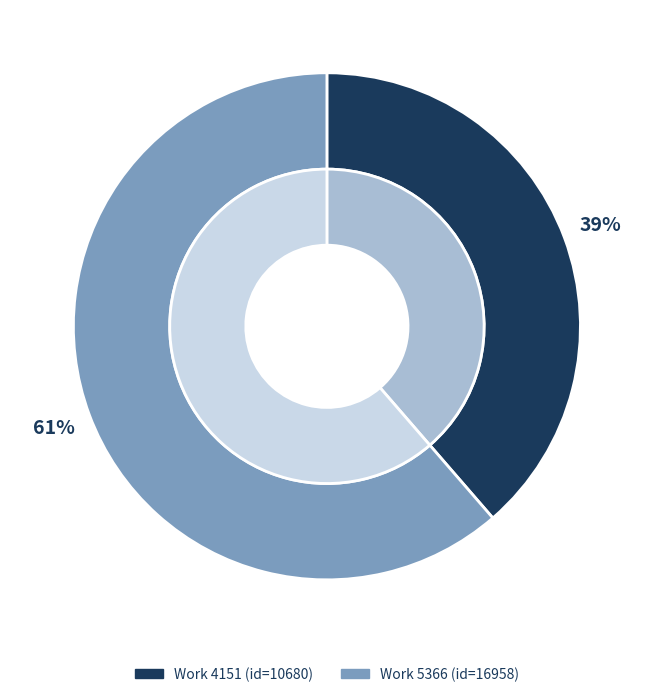

What portion of the pie excludes 4151?

61.4%